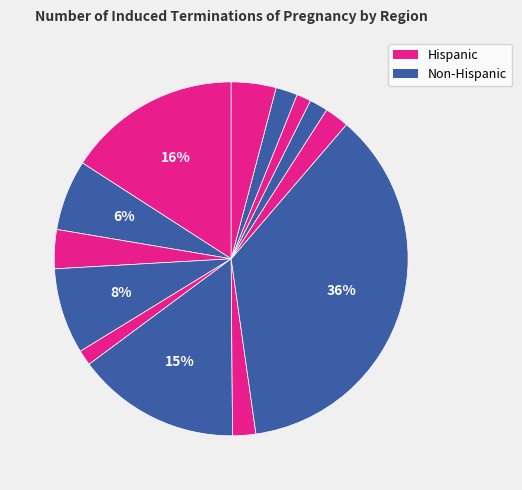

How many slices are in this pie chart?

13